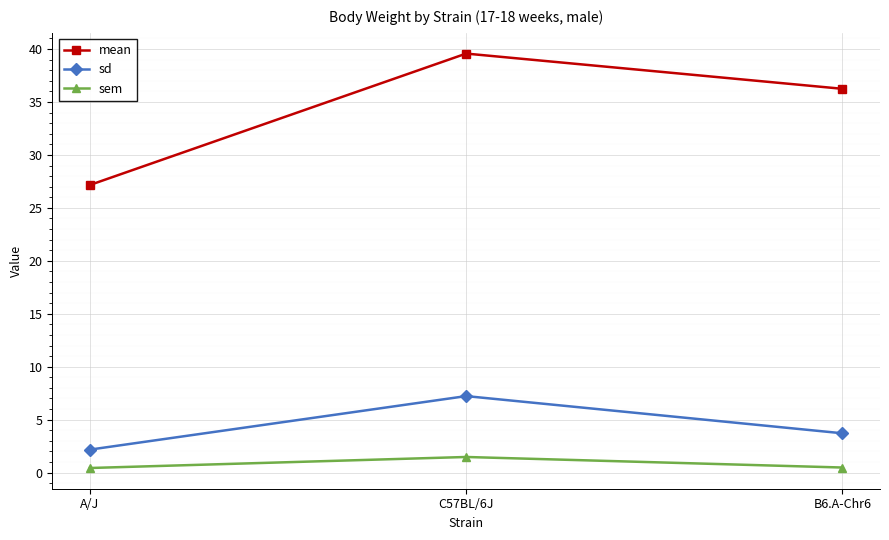

Is the value of sem at C57BL/6J greater than the value of sd at B6.A-Chr6?

No